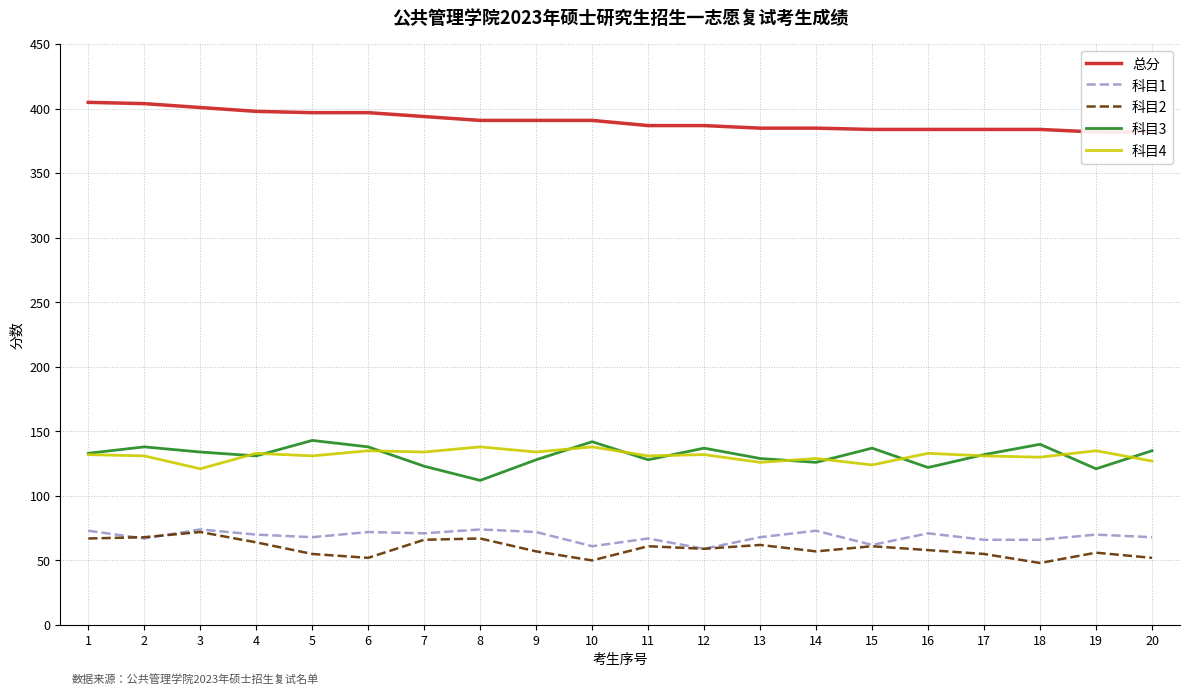

What is the average value of the 总分 series?

391